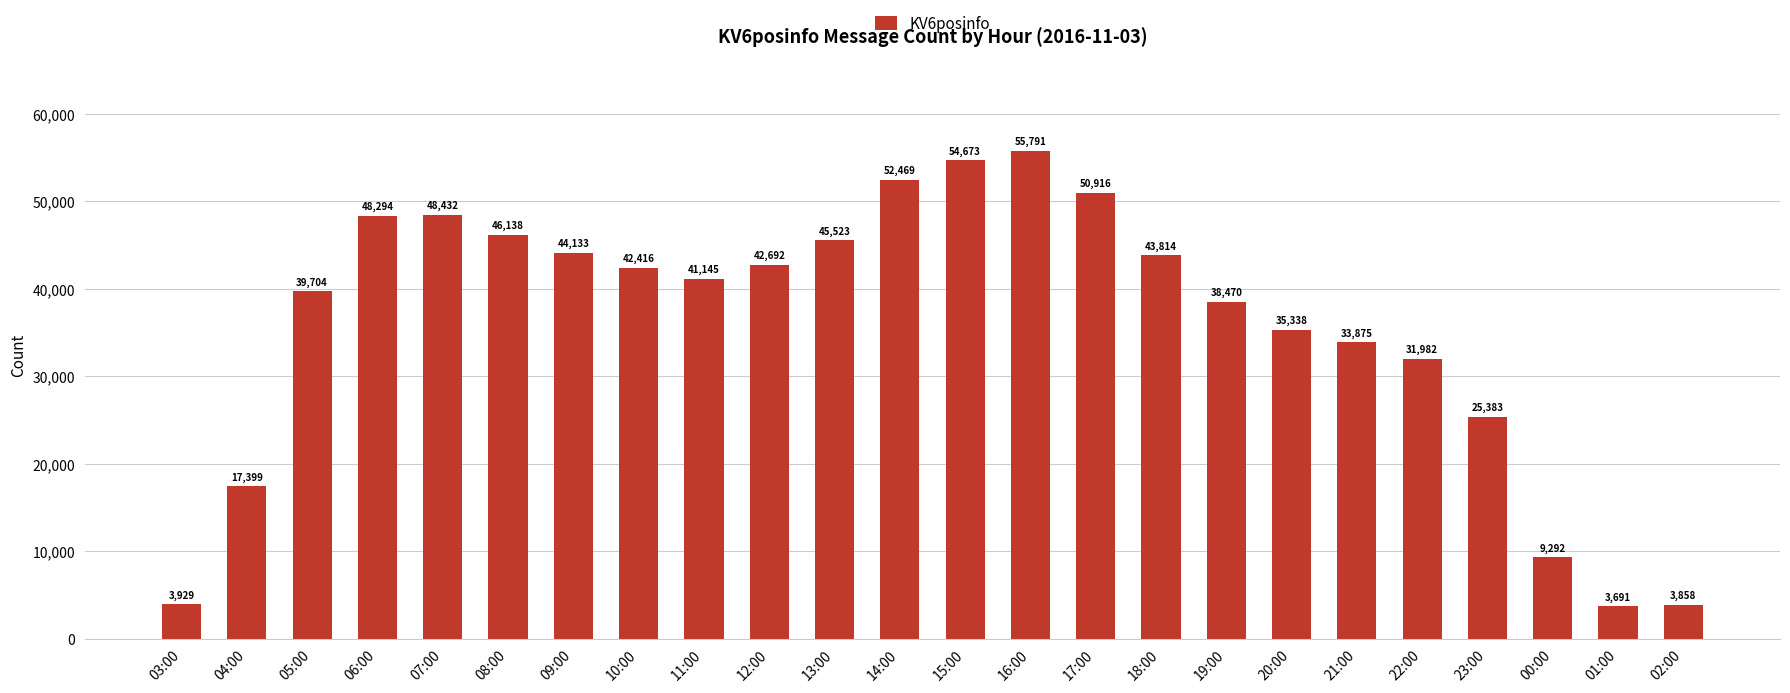

What is the change in value from 07:00 to 15:00?

+6241